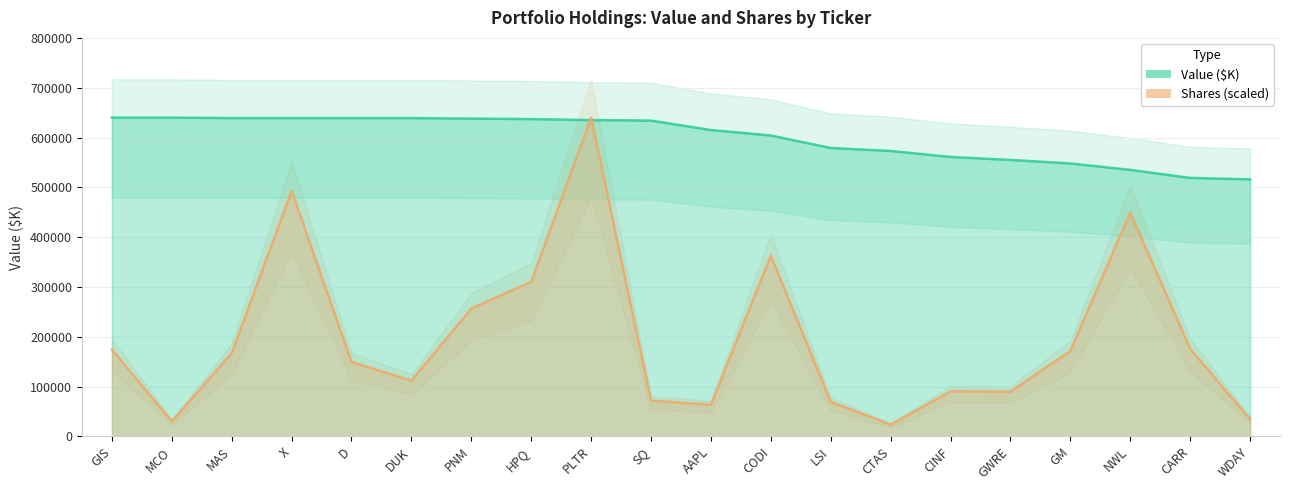

Is the value of Shares at D greater than the value of Value ($K) at SQ?

No